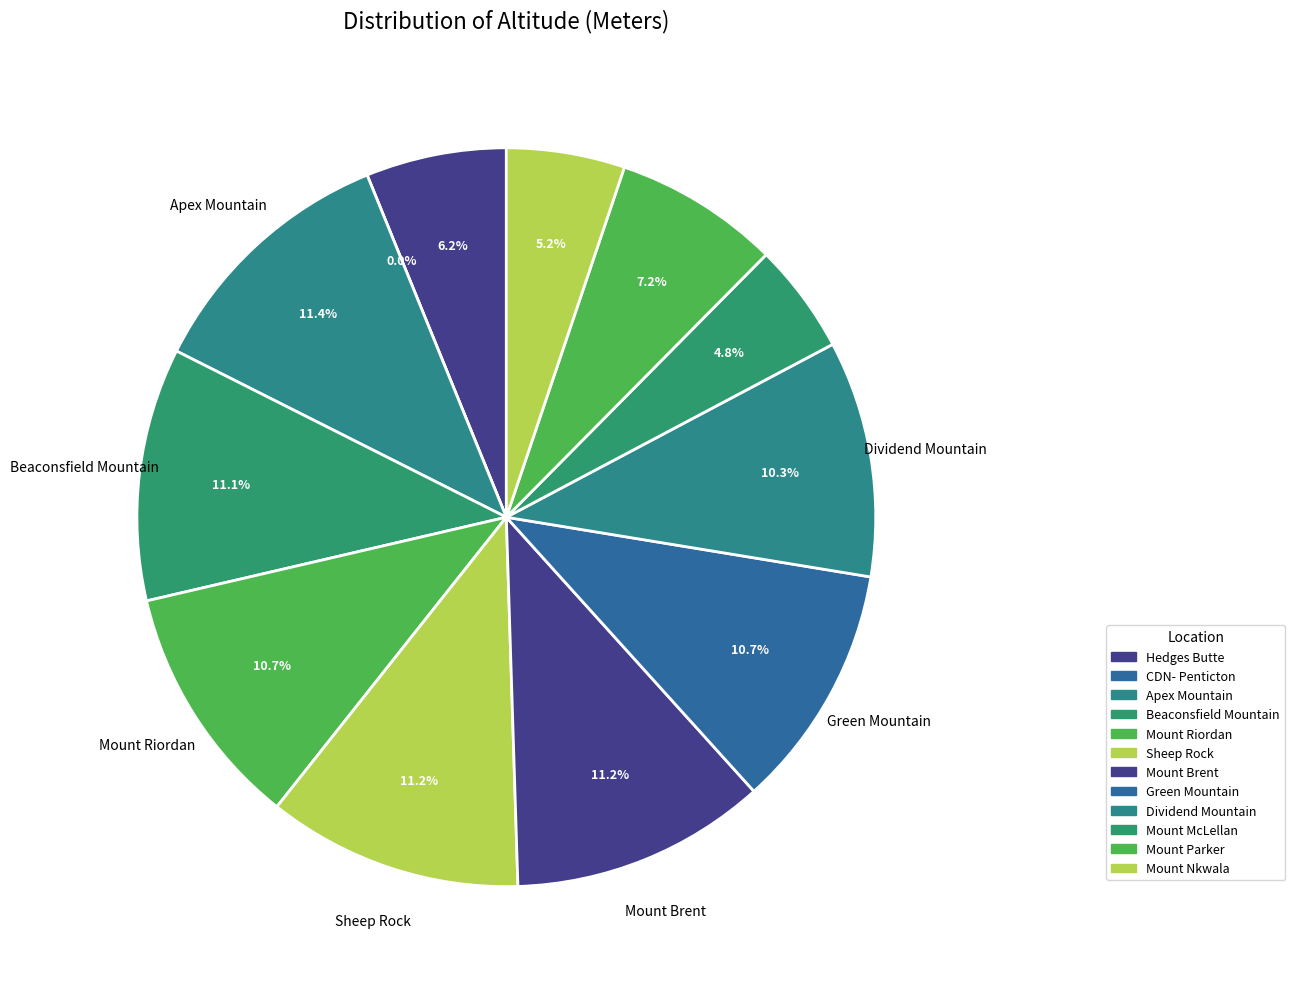

The Mount Nkwala slice represents 5% of the pie. True or false?

True